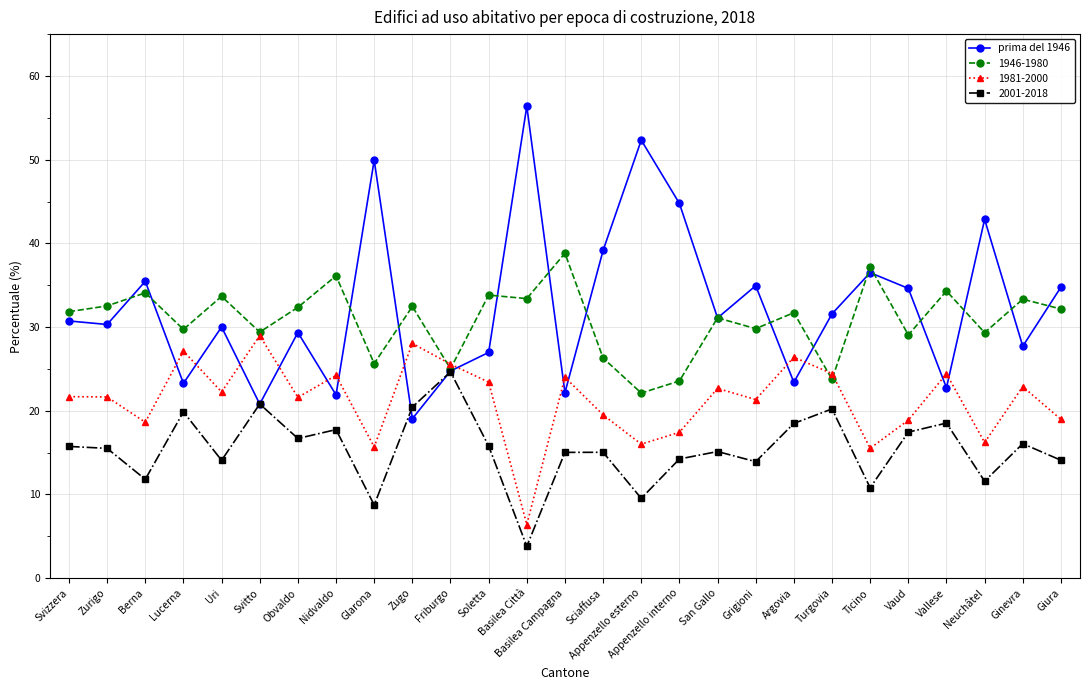

What is the greatest value displayed?

56.4